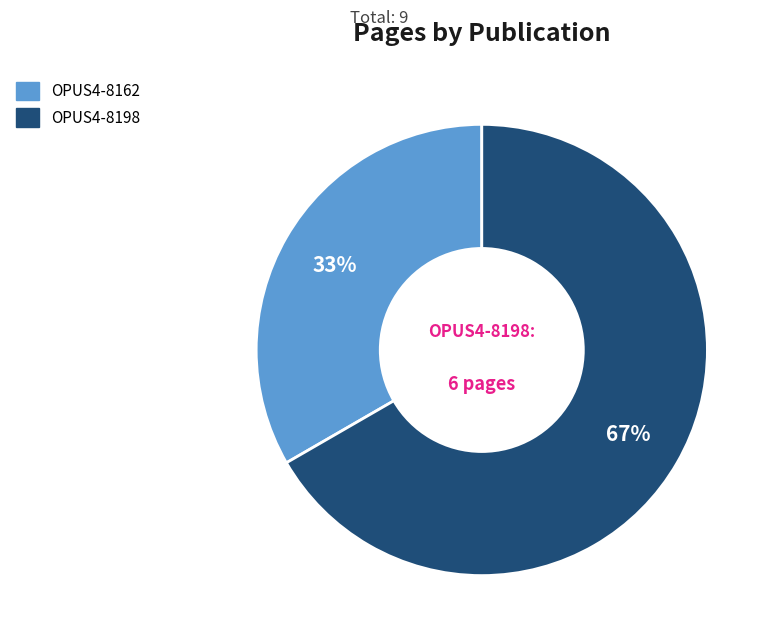

To the nearest percent, what percentage of the pie is OPUS4-8198?

67%